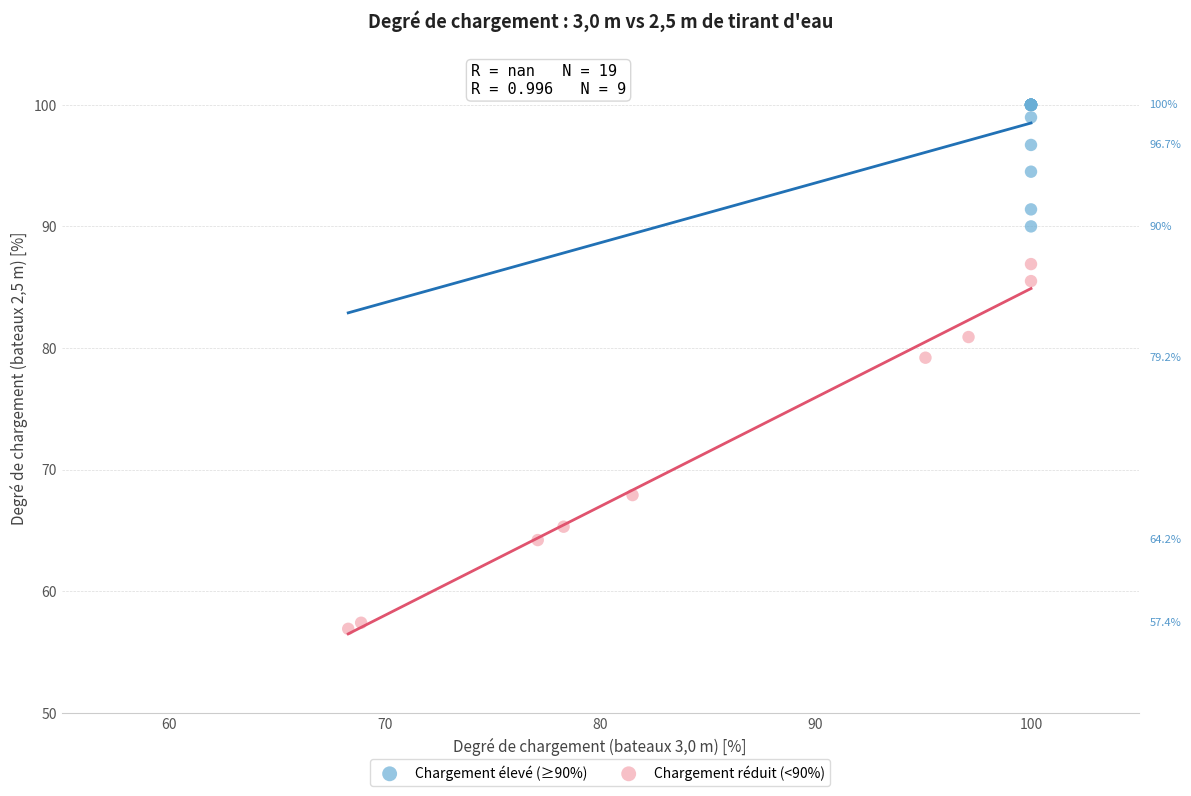

Which series reaches the maximum Y coordinate?

Chargement élevé (≥90%)